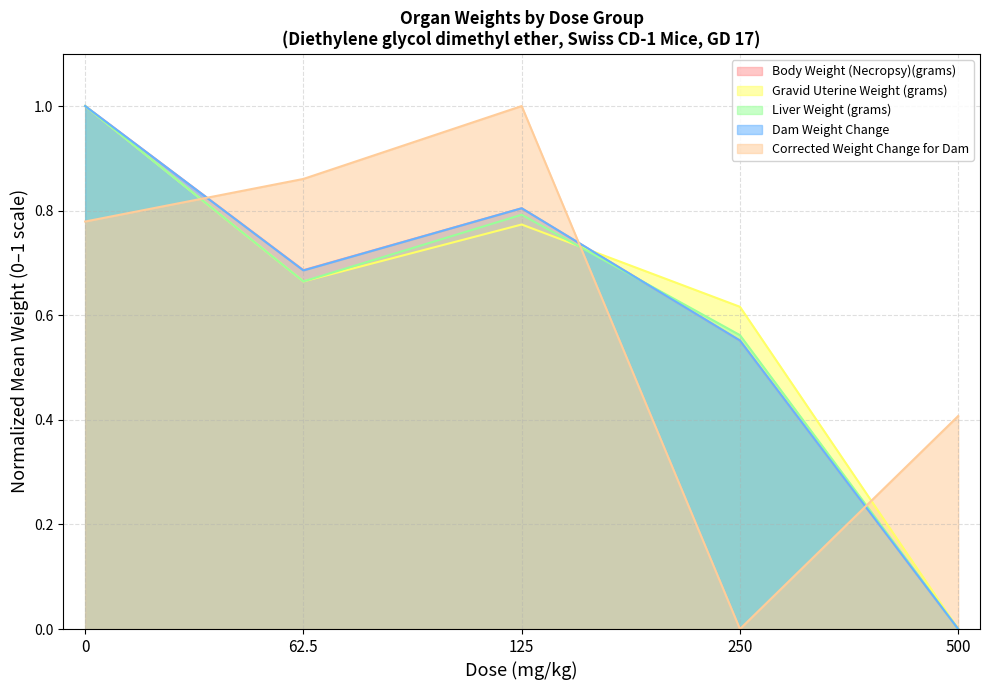

Which has a higher value, 62.5 or 250?

62.5